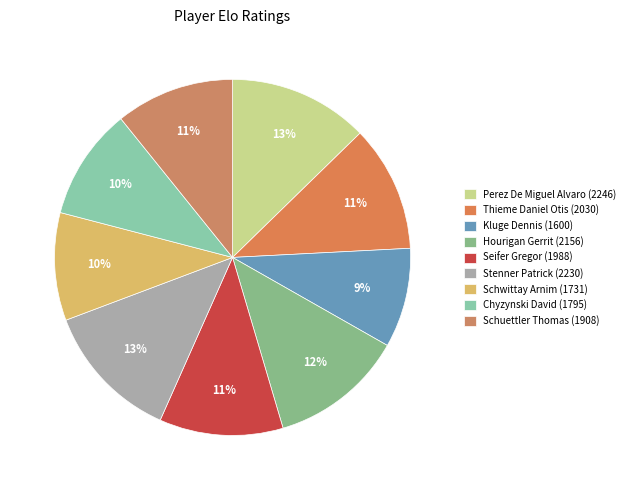

Count the number of slices in the pie.

9